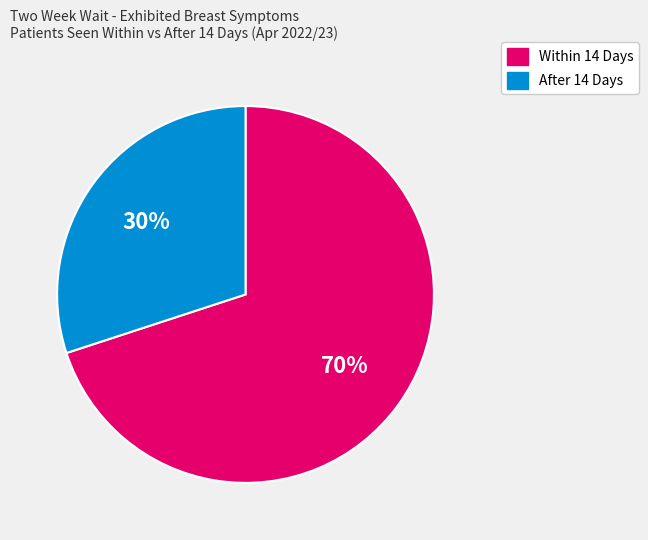

The After 14 Days slice represents 18% of the pie. True or false?

False